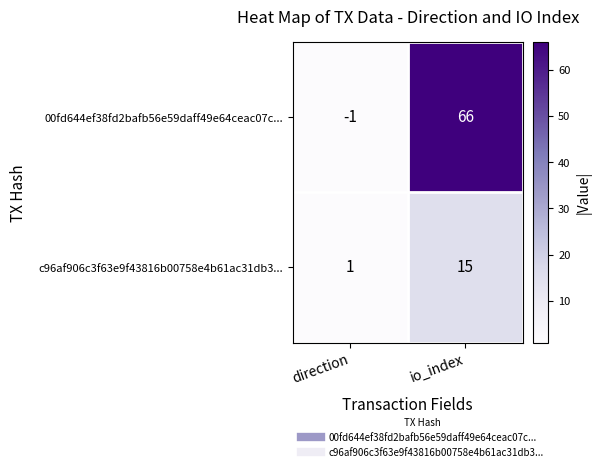

Is it true that c96af906c3f63e9f43816b00758e4b61ac31db3... equals 1 at direction?

True